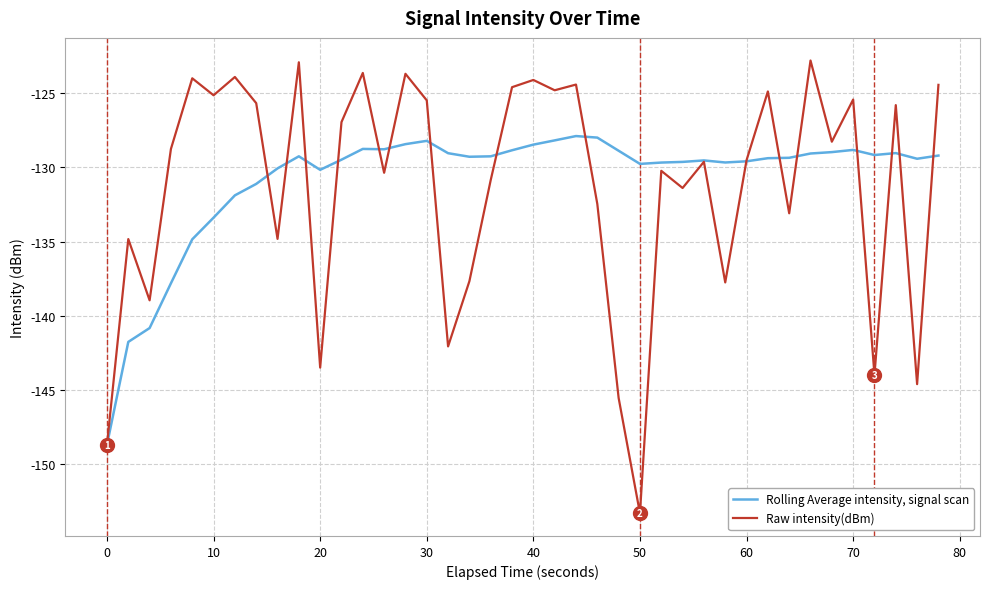

List the series in order of their peak value, lowest first.

Rolling Average intensity, signal scan, Raw intensity(dBm)